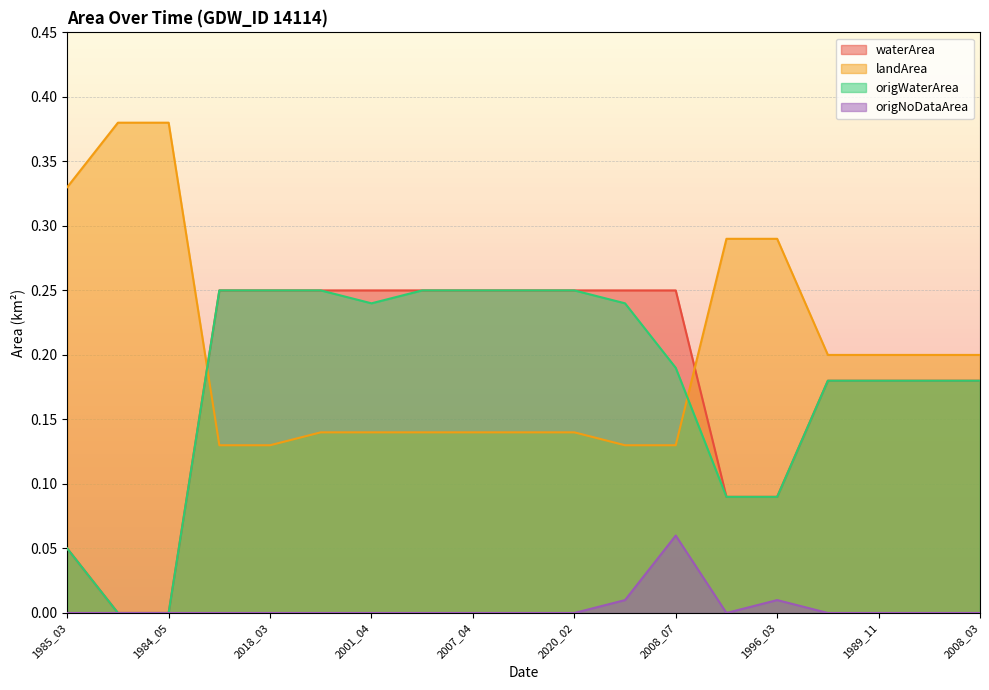

What is the spread (max minus min) of values at 2007_04?

0.2